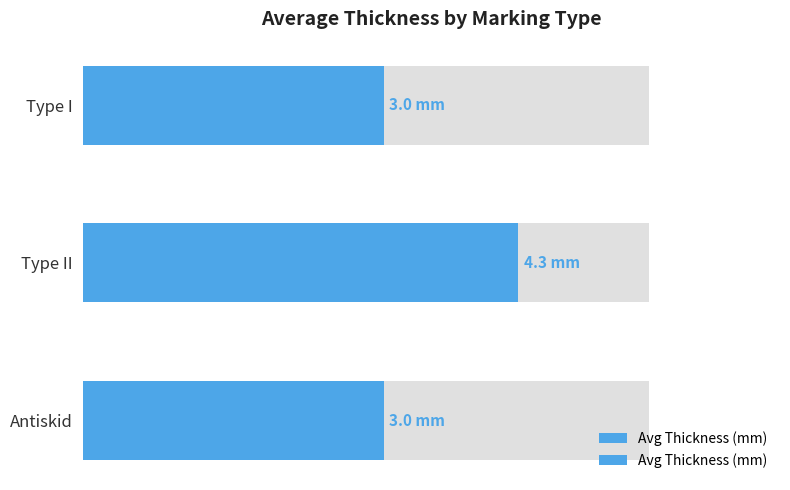

What is the sum of all values?

10.3